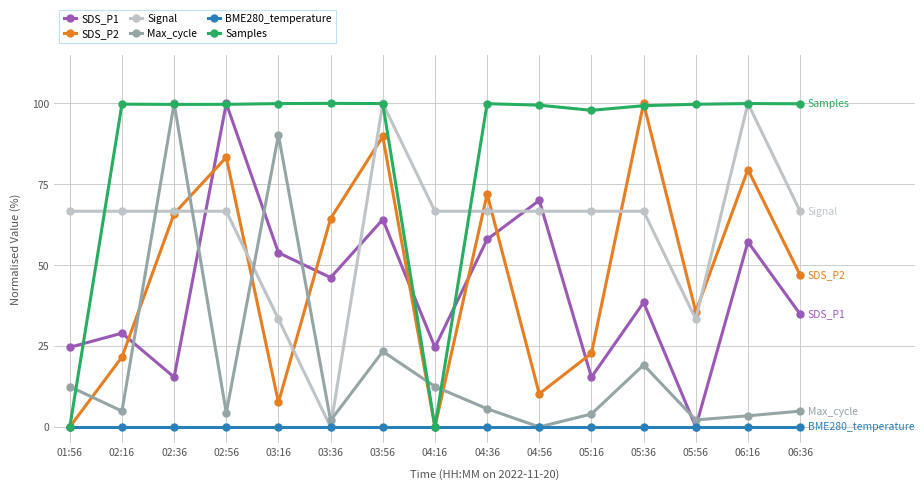

At how many categories does at least one series exceed 93?

13